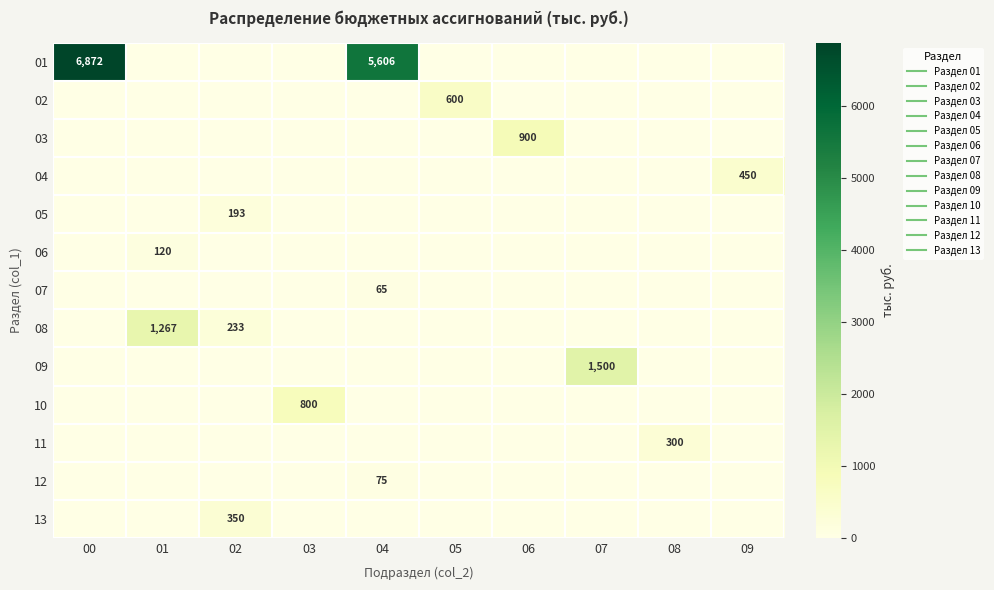

Is the value of 13 at 07 greater than the value of 08 at 05?

No